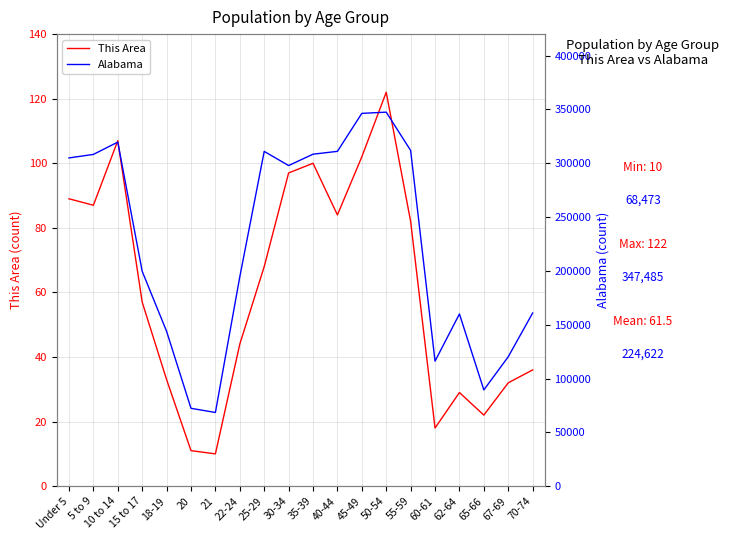

Count the number of data series in this chart.

2